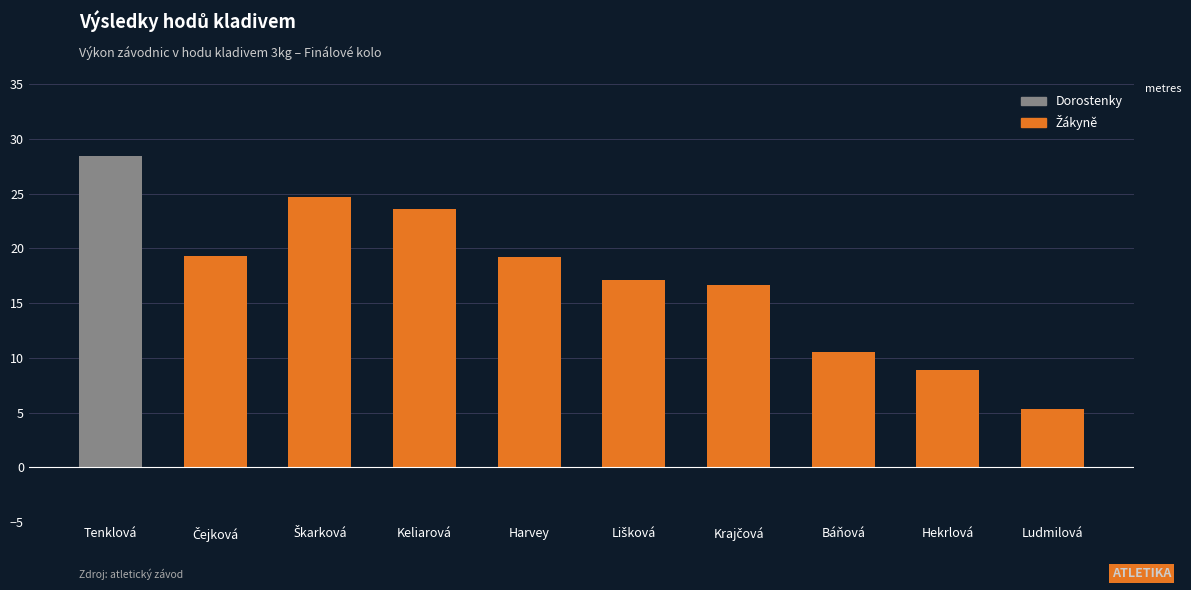

Which has a higher value, Hekrlová or Báňová?

Báňová